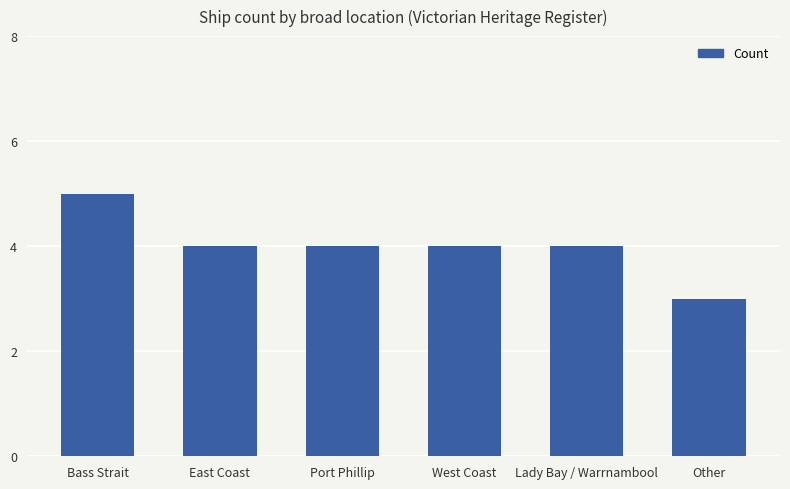

At which label does the data first exceed 4?

Bass Strait